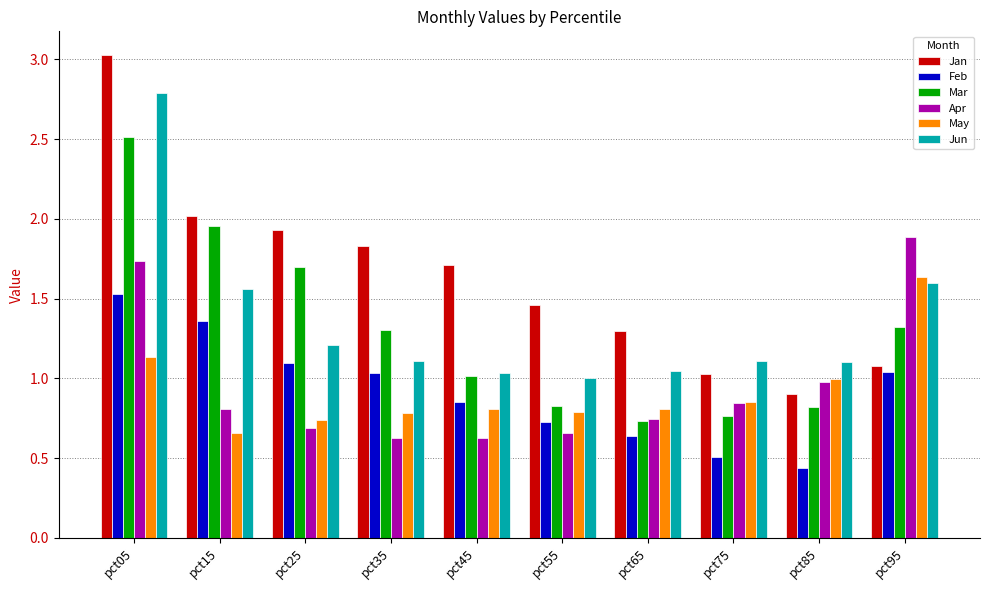

What is the difference between the maximum and minimum values in the Mar series?

1.8